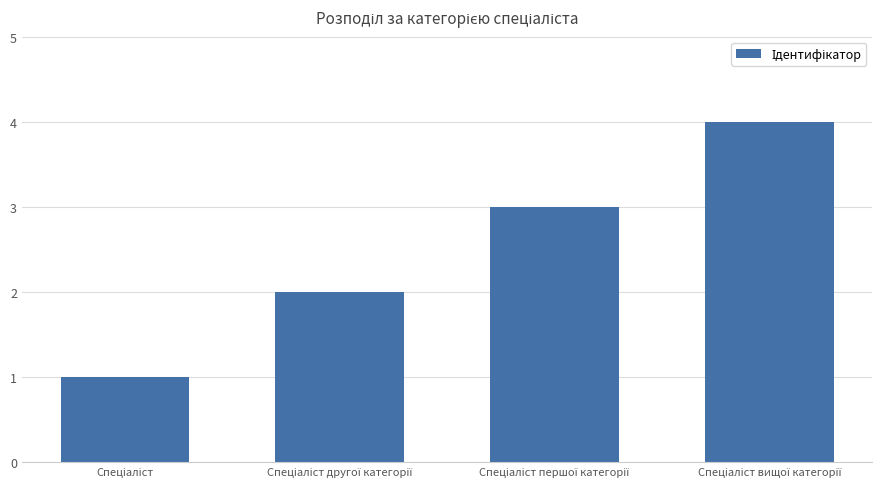

What is the sum of all values?

10